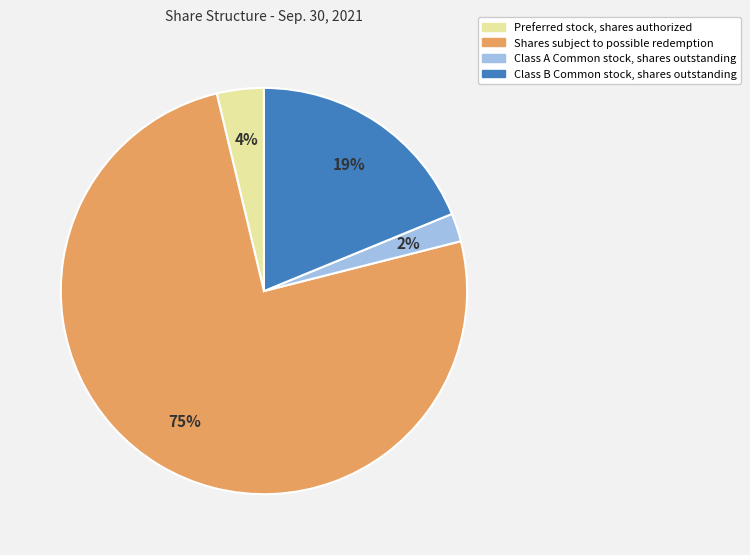

What percentage is the Class B Common stock, shares outstanding slice, to the nearest percent?

19%